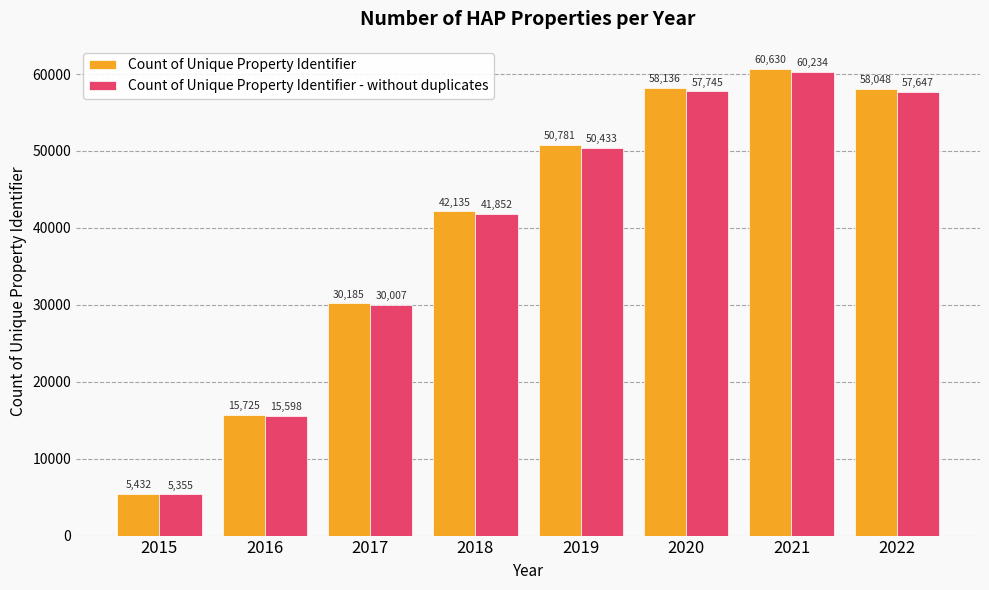

What is the difference between the maximum and minimum values in the Count of Unique Property Identifier - without duplicates series?

54879